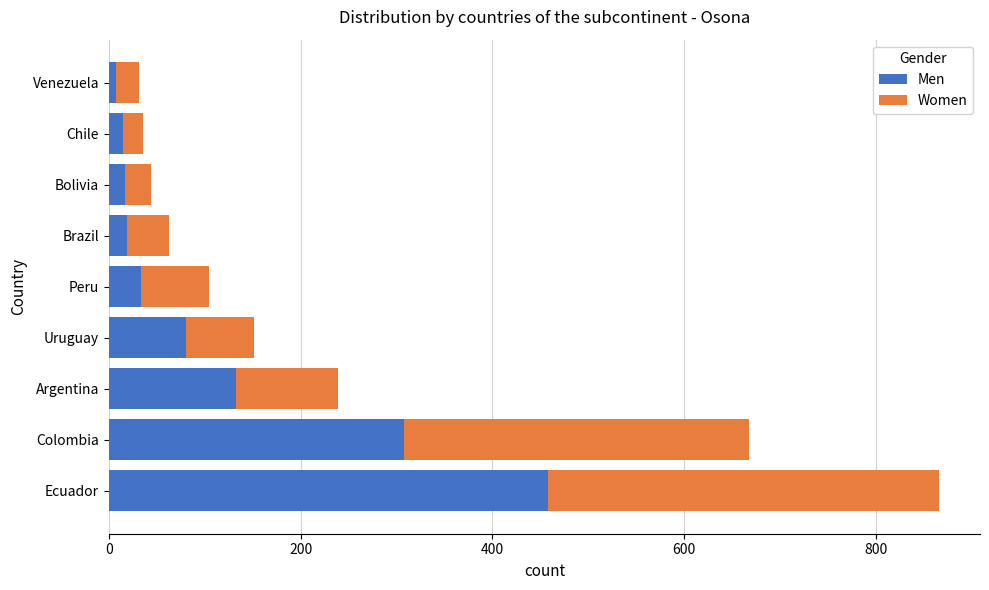

What is the average value of the Men series?

119